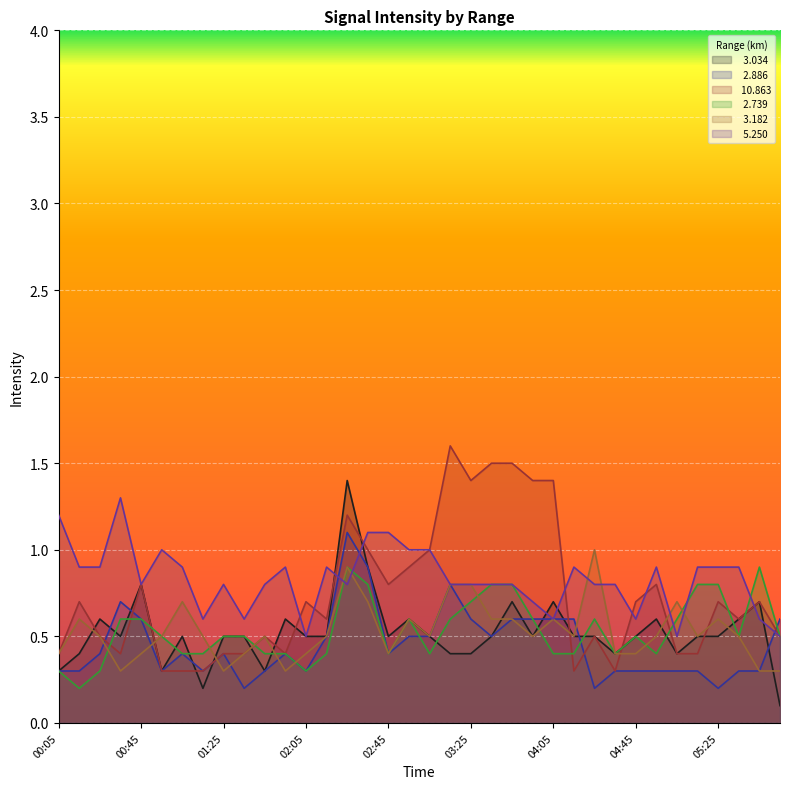

What are all the series names shown in the legend?

  3.034,   2.886,  10.863,   2.739,   3.182,   5.250